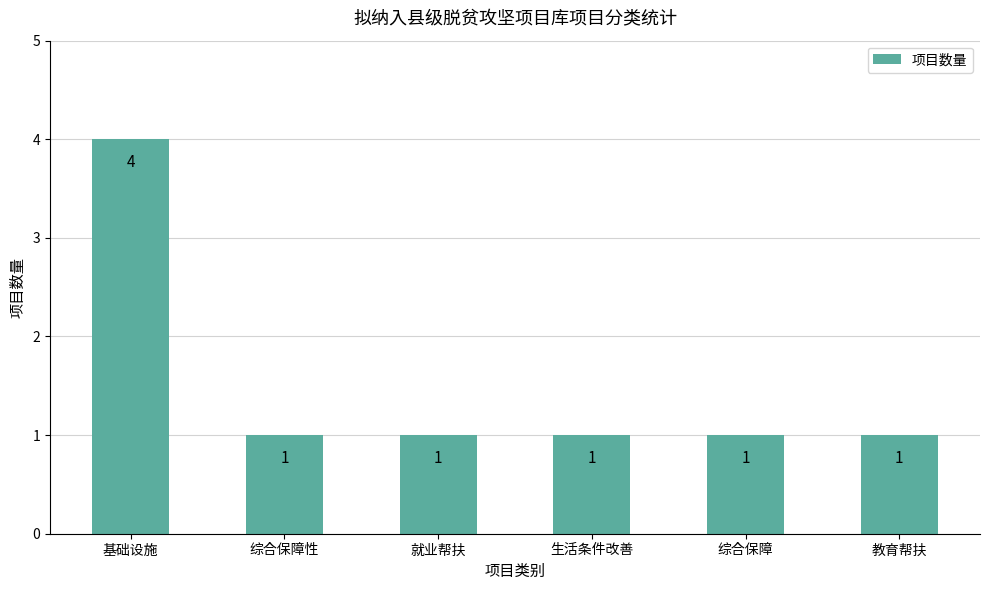

Reading right to left, transcribe all the data shown in this chart.

教育帮扶=1	综合保障=1	生活条件改善=1	就业帮扶=1	综合保障性=1	基础设施=4